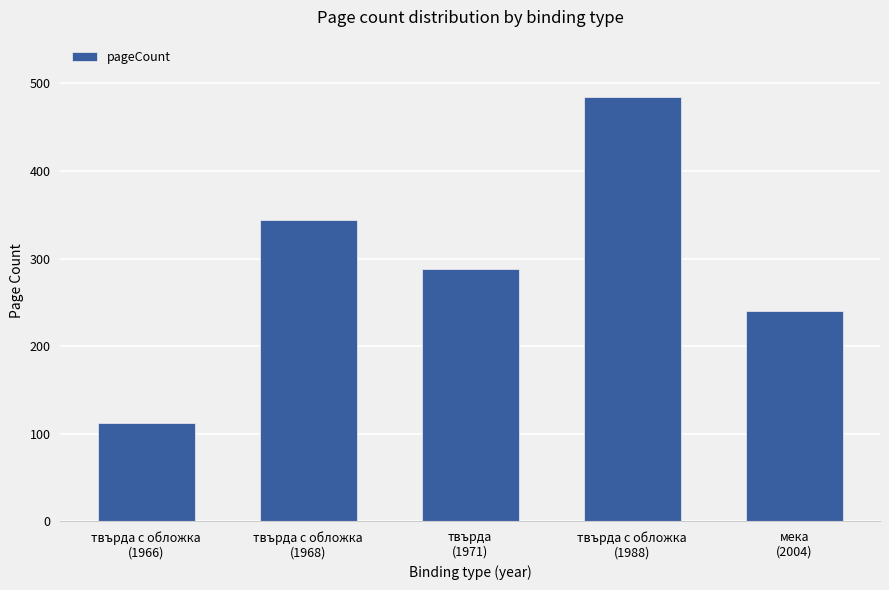

List the labels in order of value, largest first.

твърда с обложка
(1988), твърда с обложка
(1968), твърда
(1971), мека
(2004), твърда с обложка
(1966)